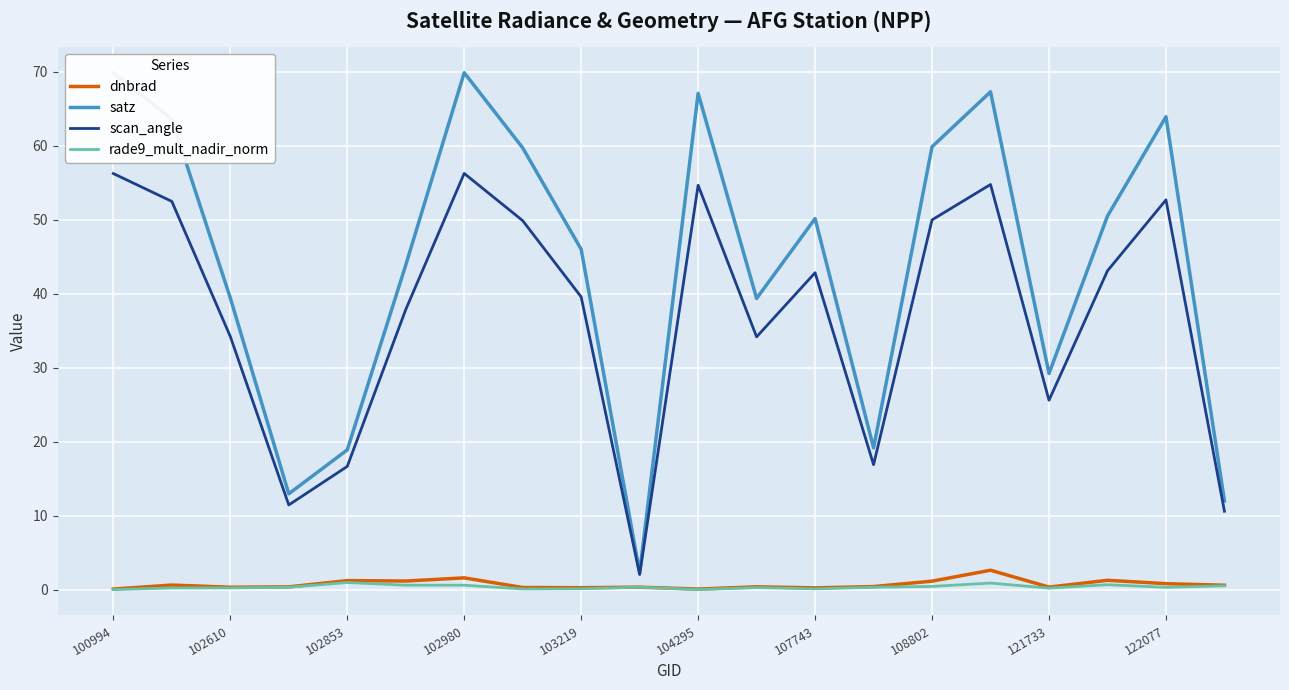

What is the highest value of the rade9_mult_nadir_norm series?

1.0